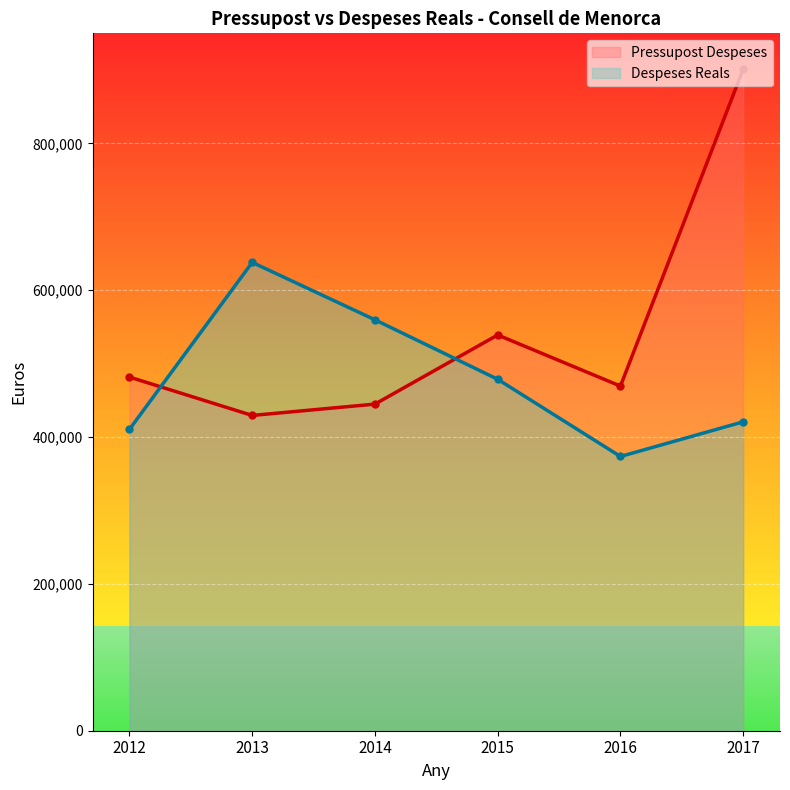

True or false: Pressupost Despeses and Despeses Reals intersect in this chart.

True